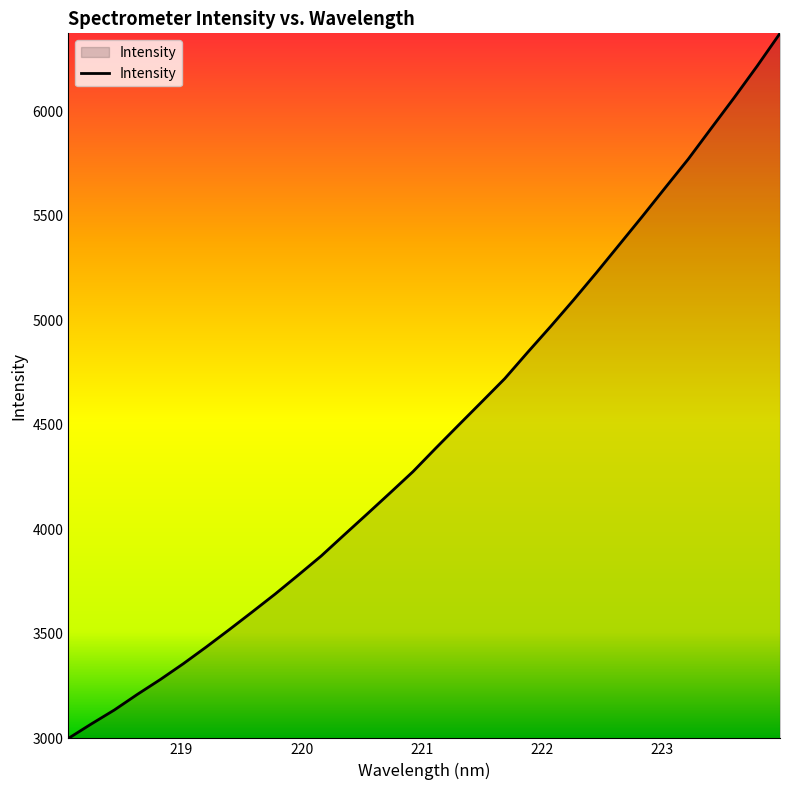

What is the maximum value shown in the chart?

6372.5